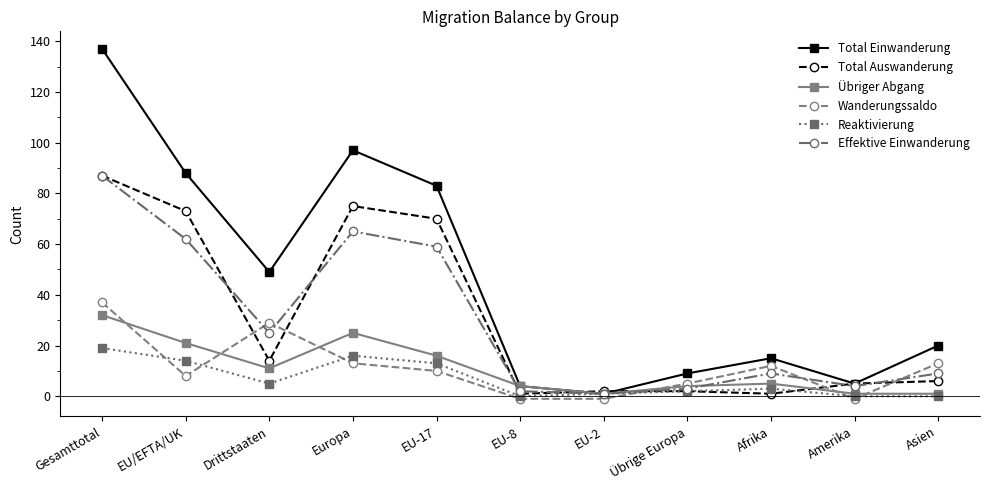

Which series has the widest spread of values?

Total Einwanderung